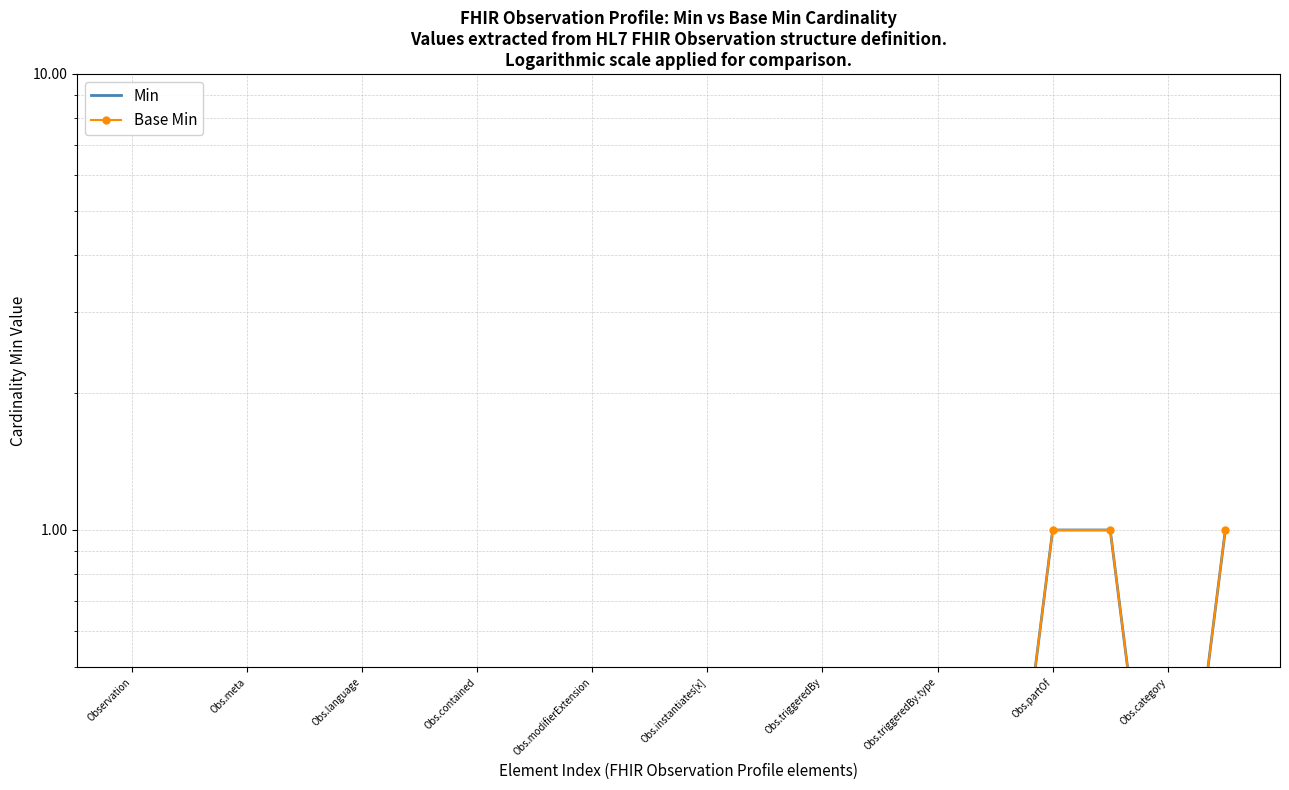

What is the sum of all Base Min values?

4.7